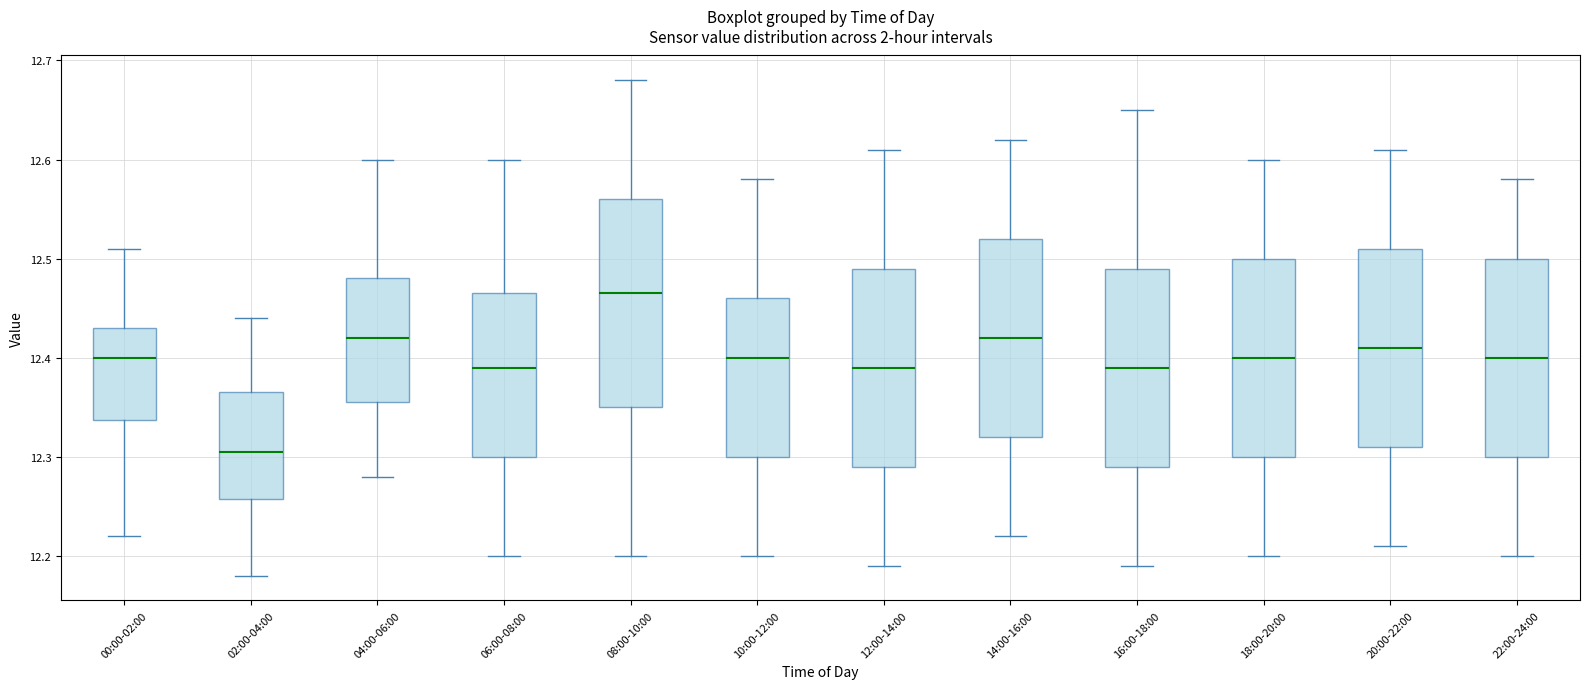

Where does the lower whisker of the box for 18:00-20:00 end on the y-axis? The values are not printed on the chart, so give them approximately, as read against the axis.

12.20